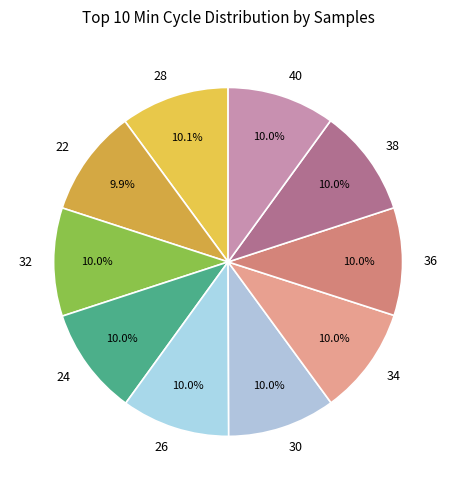

Combined, do 26 and 38 account for over 50%?

No